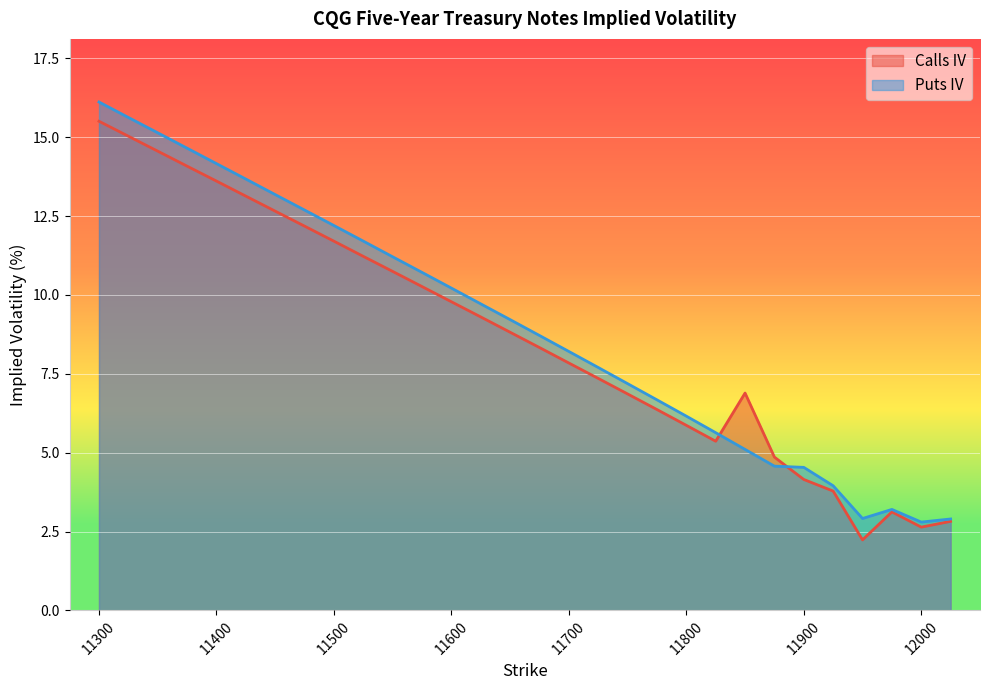

Does the chart display data point markers on the line(s)?

No